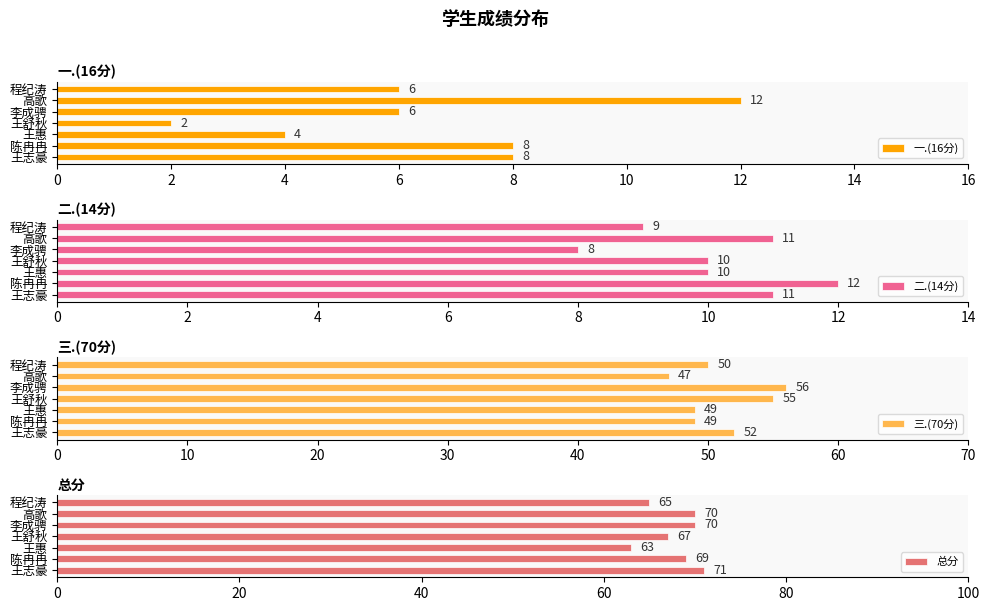

Count the 三.(70分) values in the range 49 to 55.

5